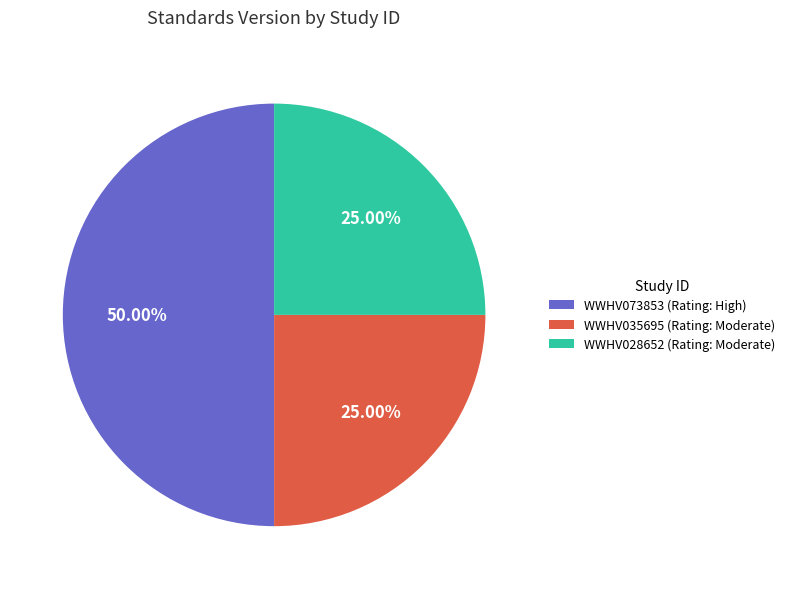

Which has a higher value, WWHV073853 (Rating: High) or WWHV028652 (Rating: Moderate)?

WWHV073853 (Rating: High)